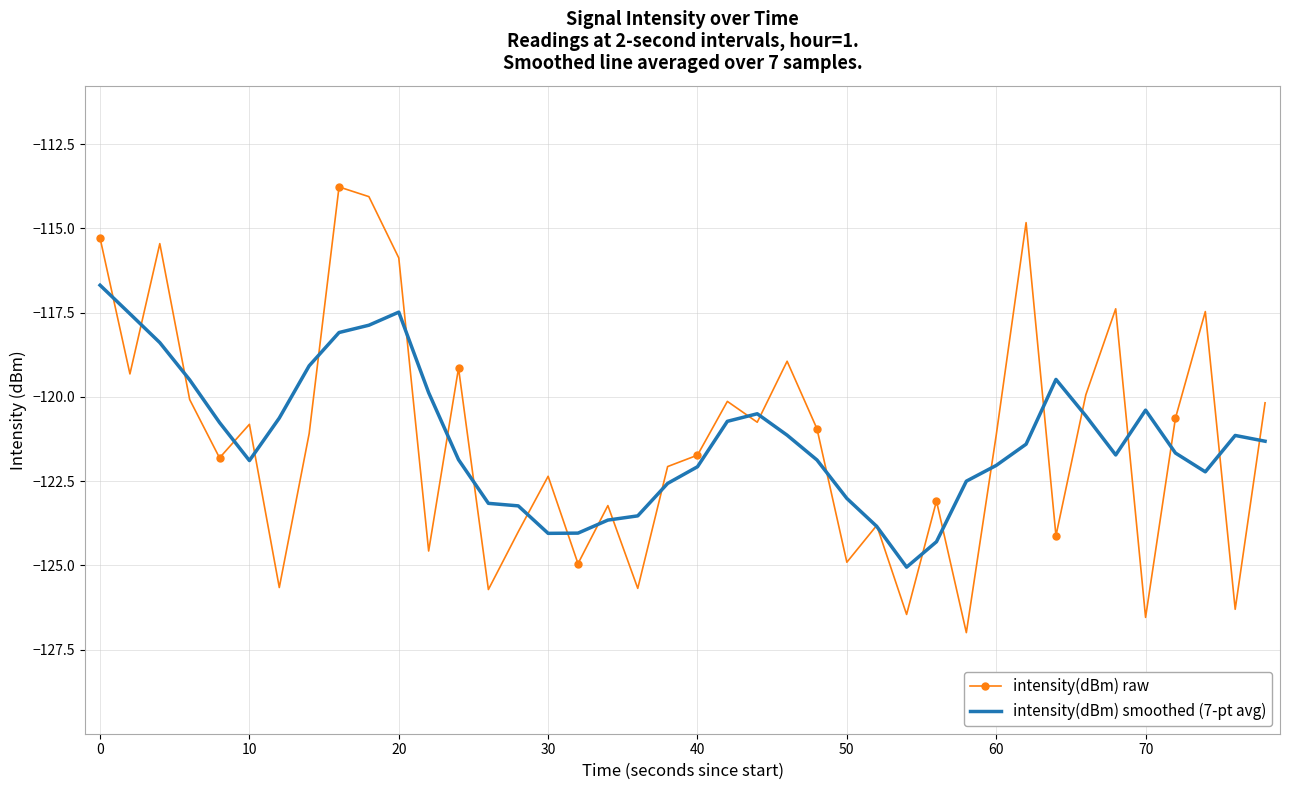

Rank the series by their maximum value, from highest to lowest.

intensity(dBm) raw, intensity(dBm) smoothed (7-pt avg)